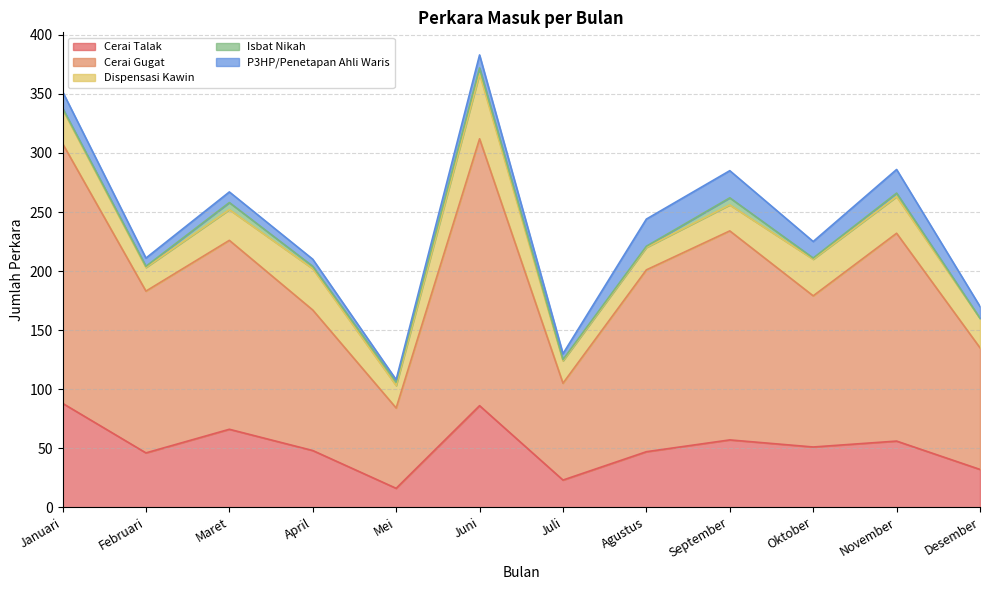

What is the difference between the Isbat Nikah values at April and Februari?

1